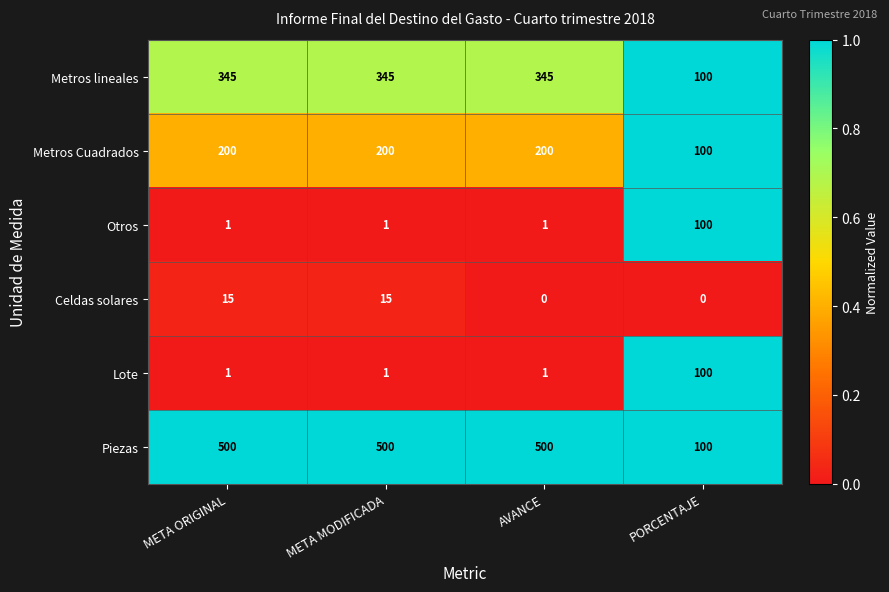

What is the spread (max minus min) of values at META MODIFICADA?

499